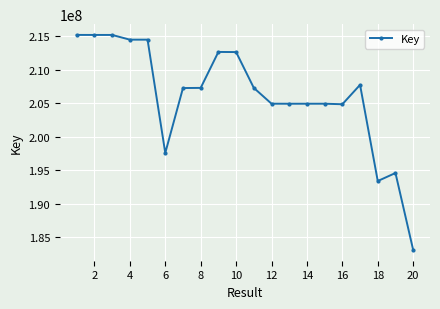

What is the difference between the maximum and minimum values?

32073061